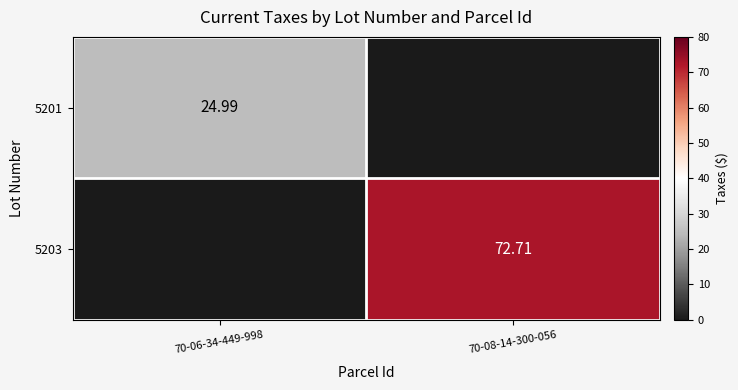

What is the difference between the maximum and minimum values in the 5203 series?

72.7